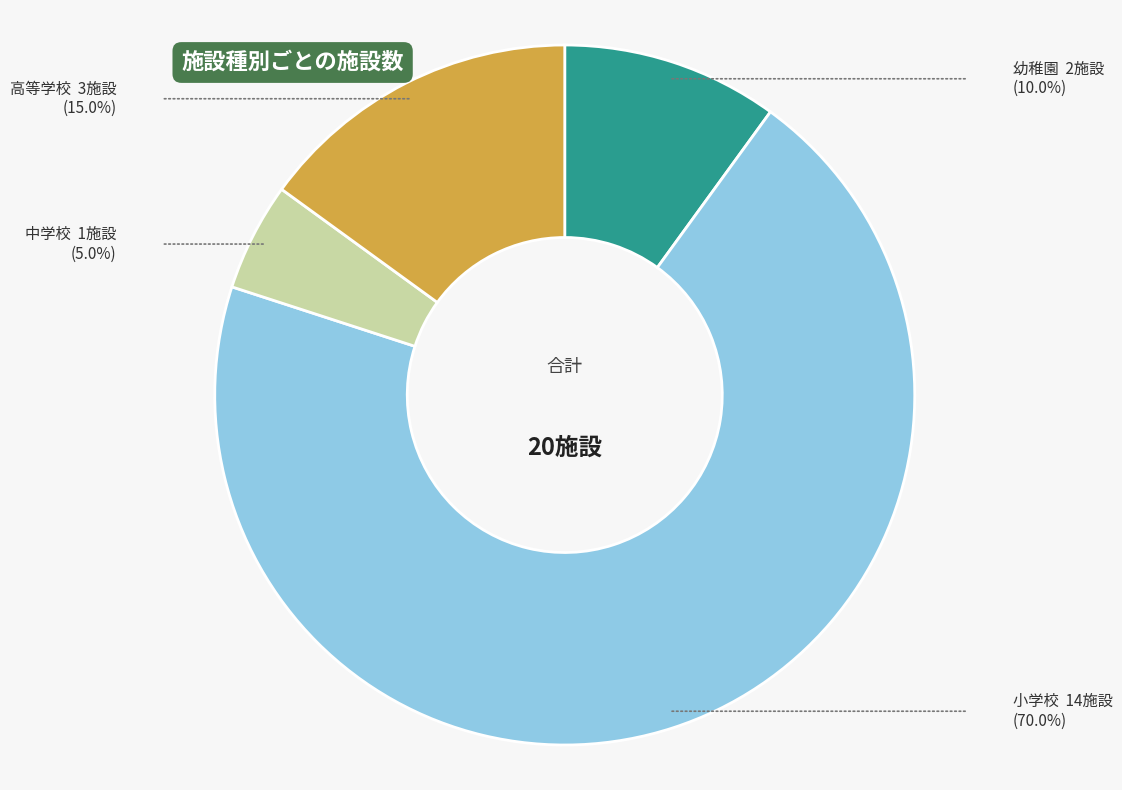

Which has a higher value, 中学校 or 小学校?

小学校